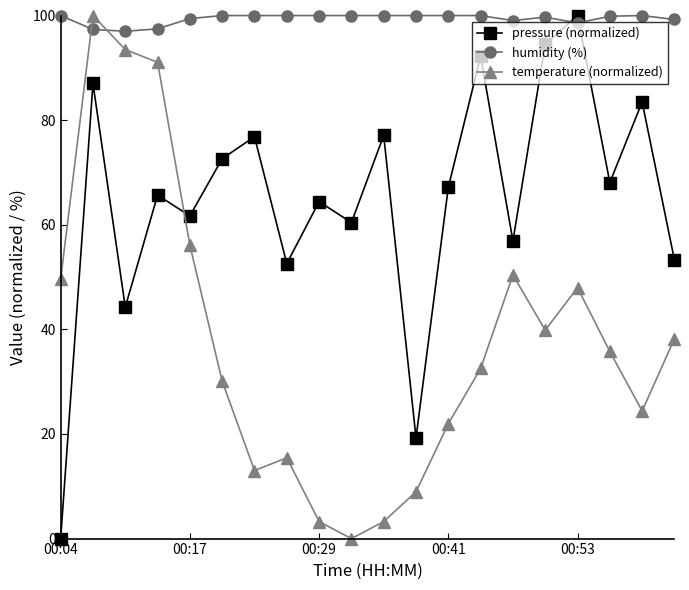

In pressure (normalized), how many points are lower than both neighbors (excluding endpoints)?

7